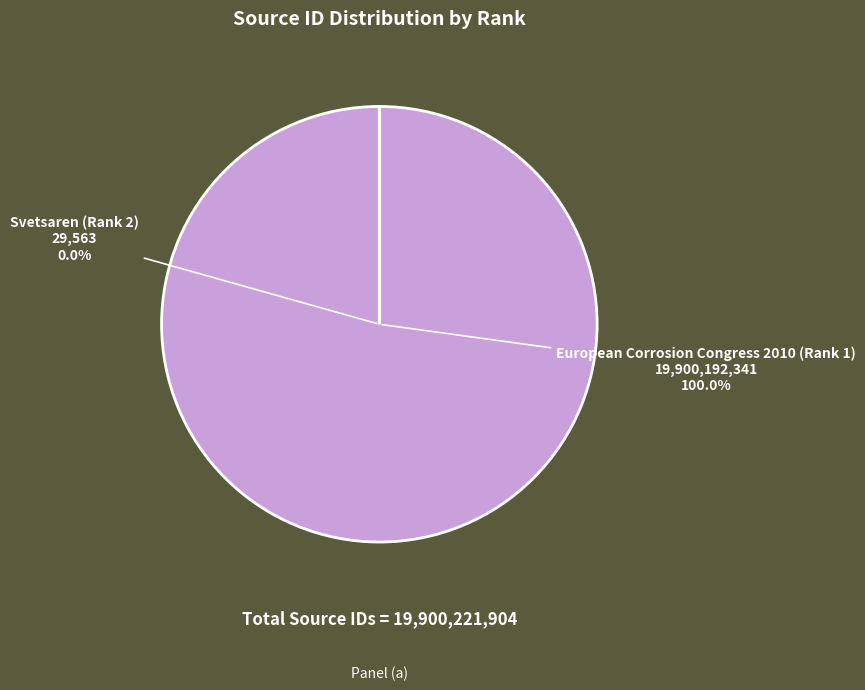

What percentage is NOT represented by Svetsaren (Rank 2)?

100.0%